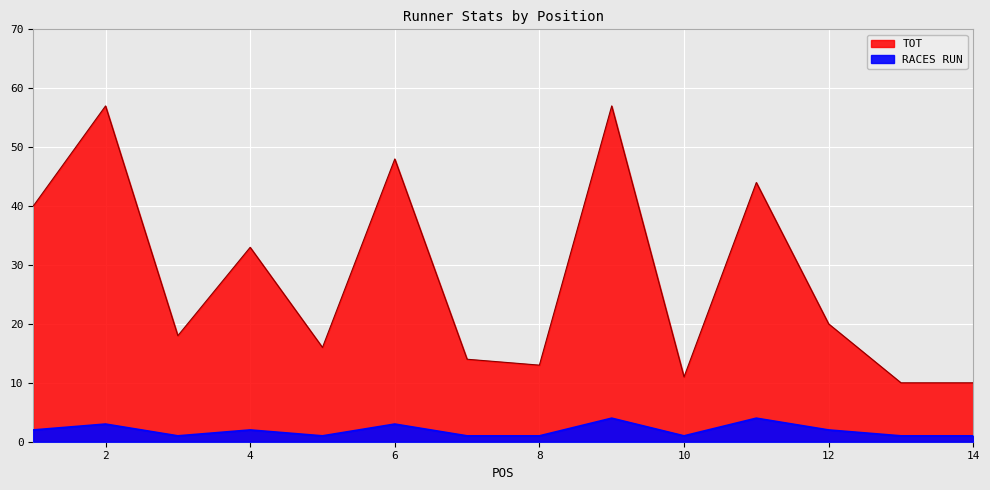

What is the total value across all series at 6?

51